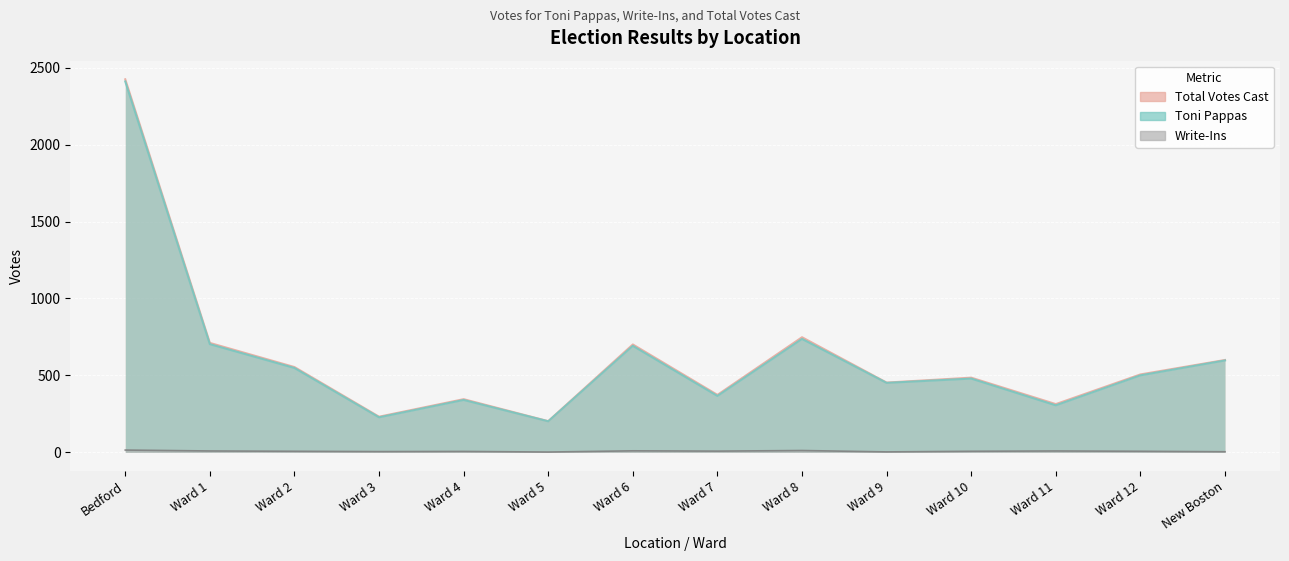

True or false: Total Votes Cast has a value of 344 at Ward 12.

False